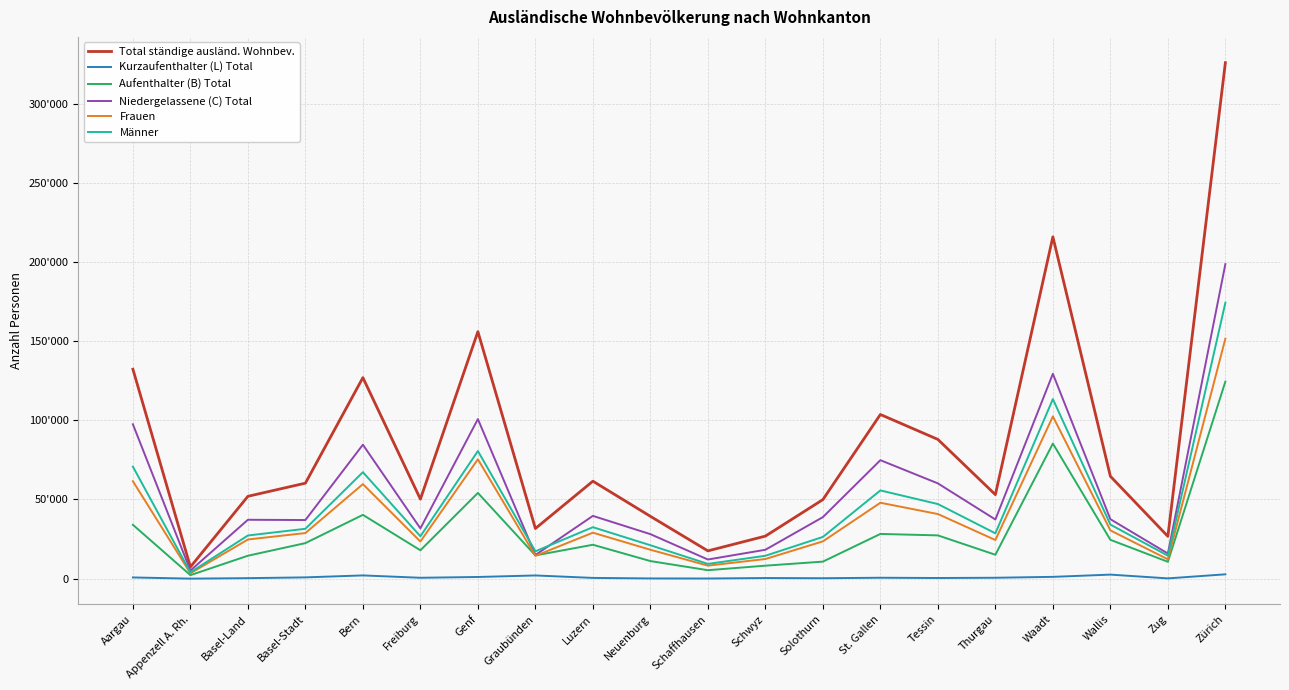

Rank the series by their maximum value, from highest to lowest.

Total ständige ausländ. Wohnbev., Niedergelassene (C) Total, Männer, Frauen, Aufenthalter (B) Total, Kurzaufenthalter (L) Total